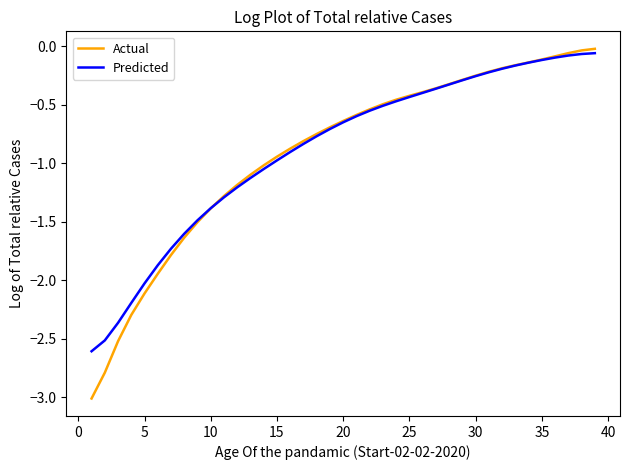

What is the minimum value for Actual?

-3.0